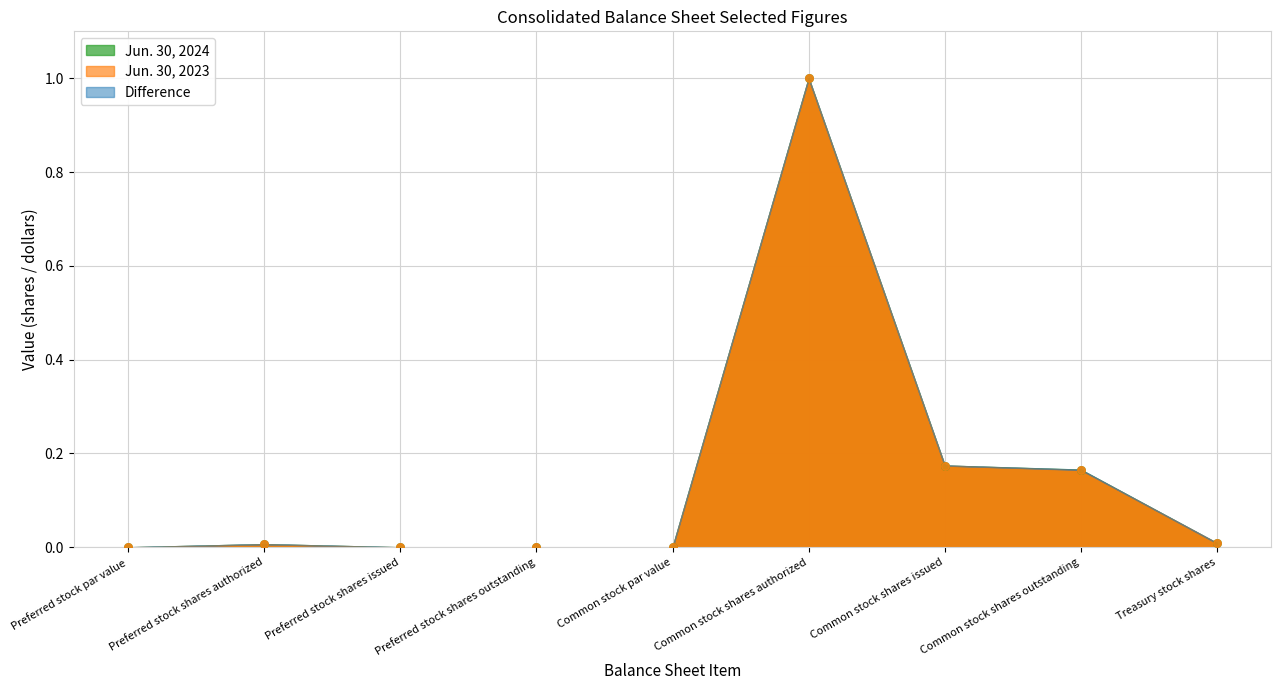

Which series reaches the maximum Y coordinate?

Jun. 30, 2024